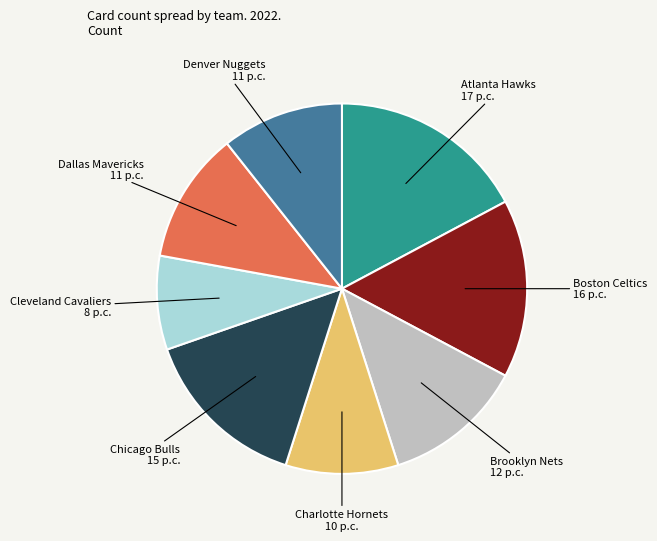

Does any single category account for the majority?

No